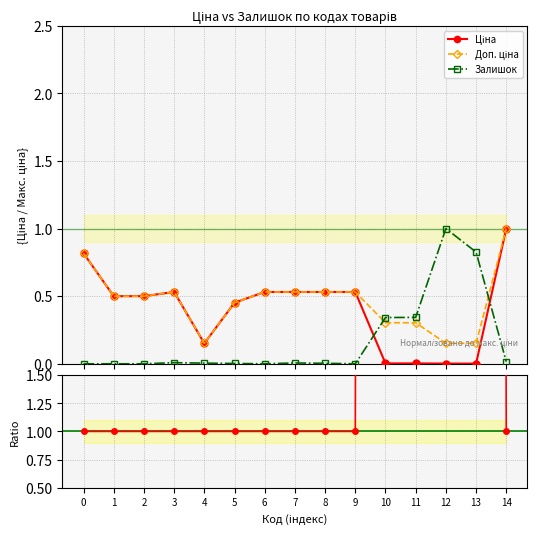

The Доп. ціна series shows 0.2 at 12. True or false?

False